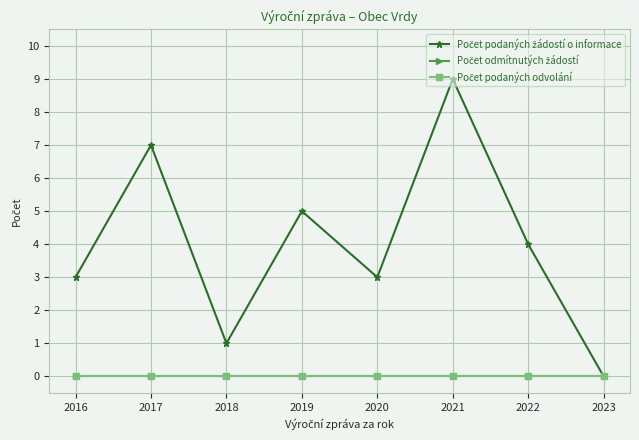

At which category is the sum across all series the highest?

2021